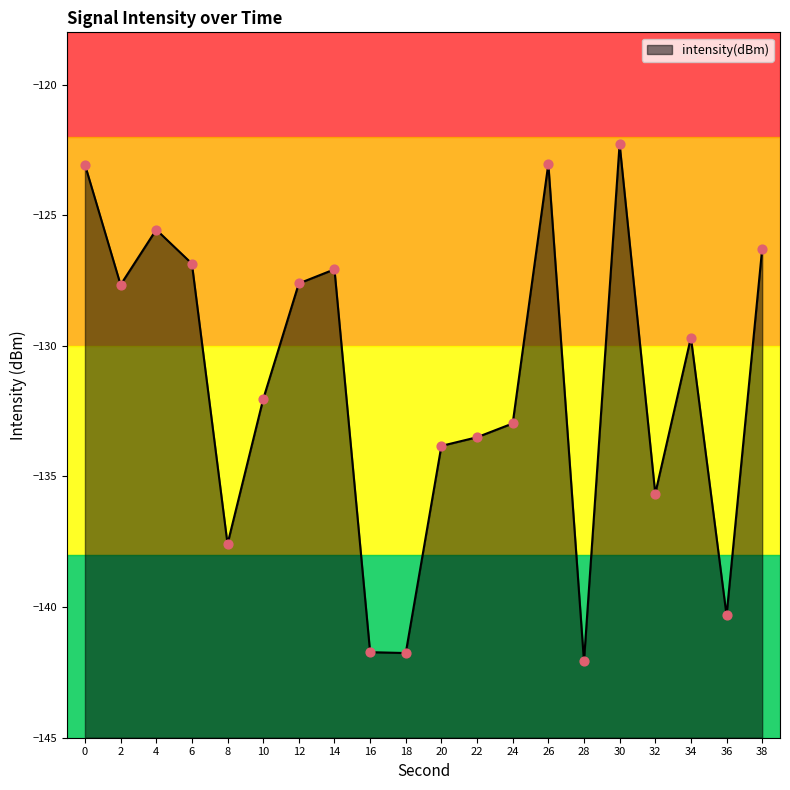

Which has a higher value, 18 or 12?

12